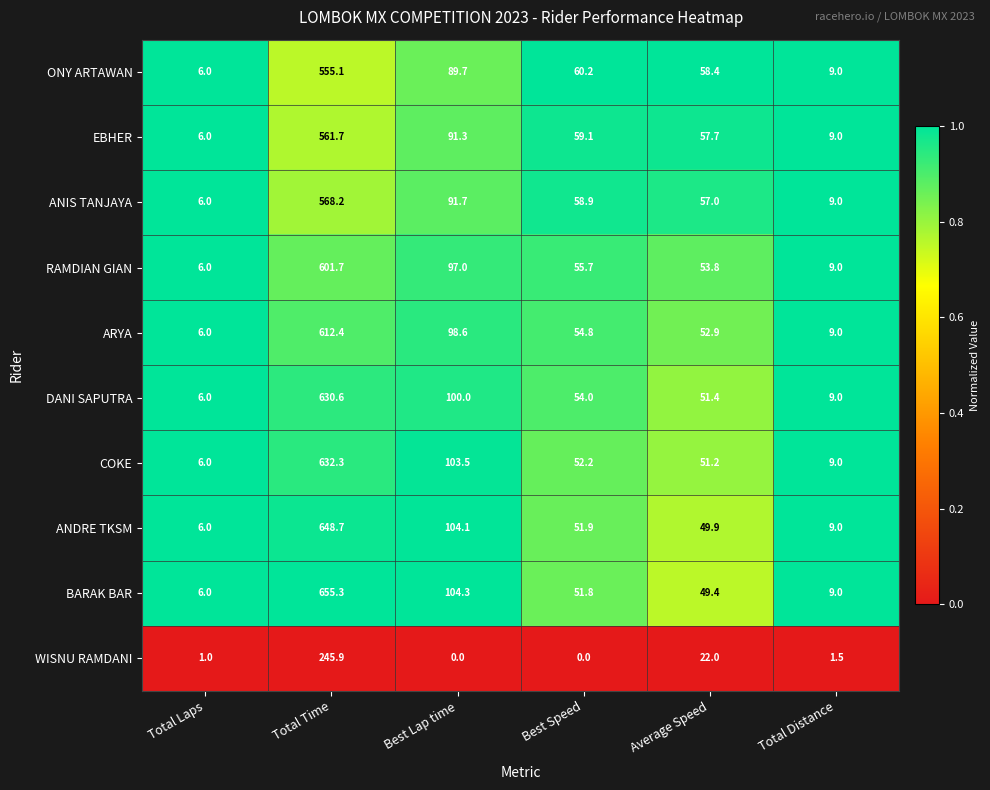

What is the difference between the highest and lowest values at Average Speed?

36.4